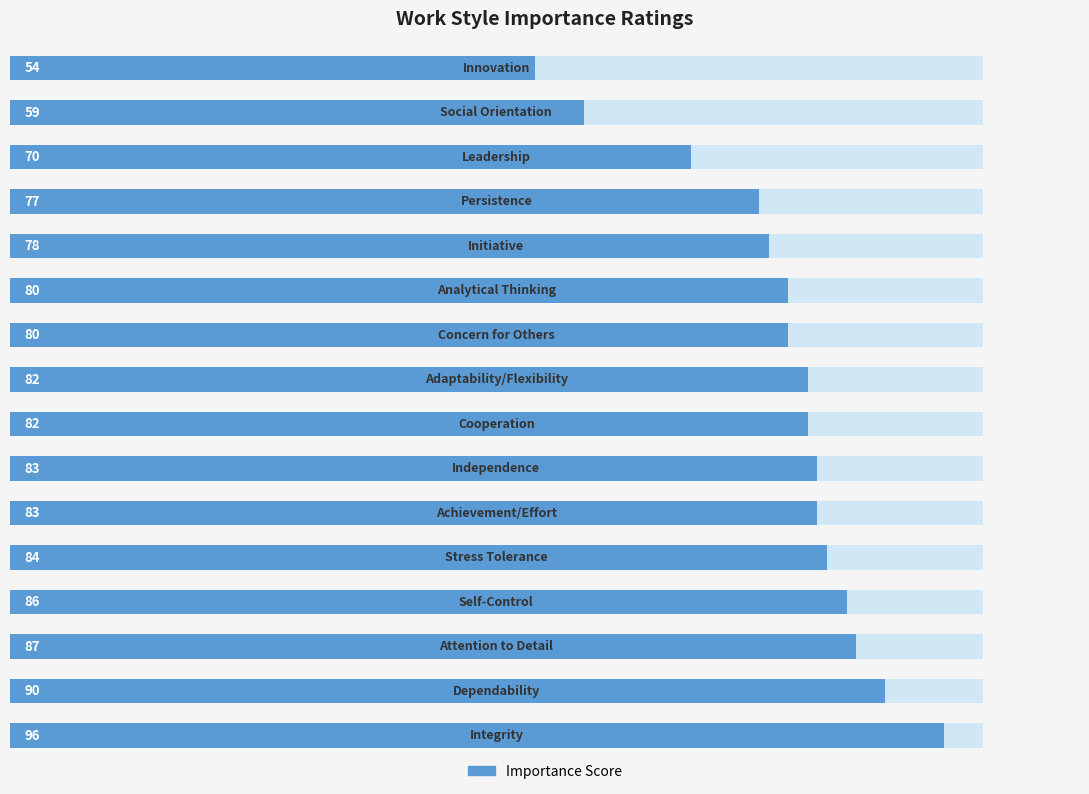

True or false: the data shows 87 at 14.

False